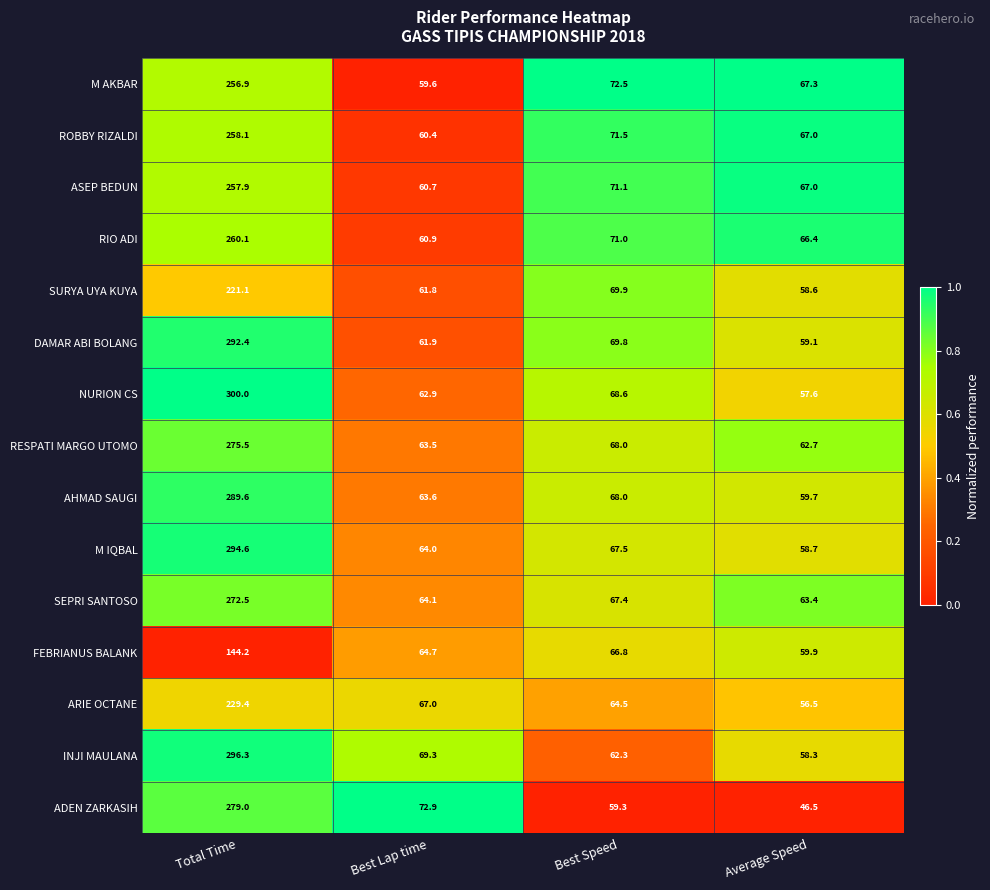

Which series changed the most between Total Time and Average Speed?

NURION CS